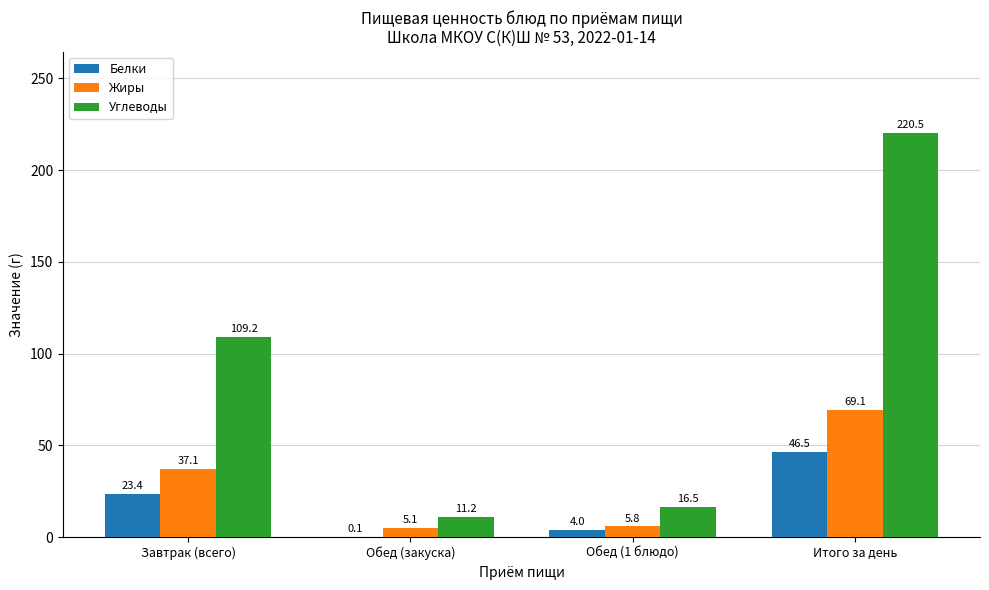

How many categories are shown in the chart?

4